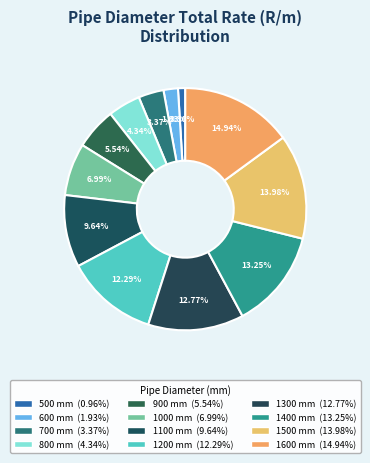

How many slices are in this pie chart?

12